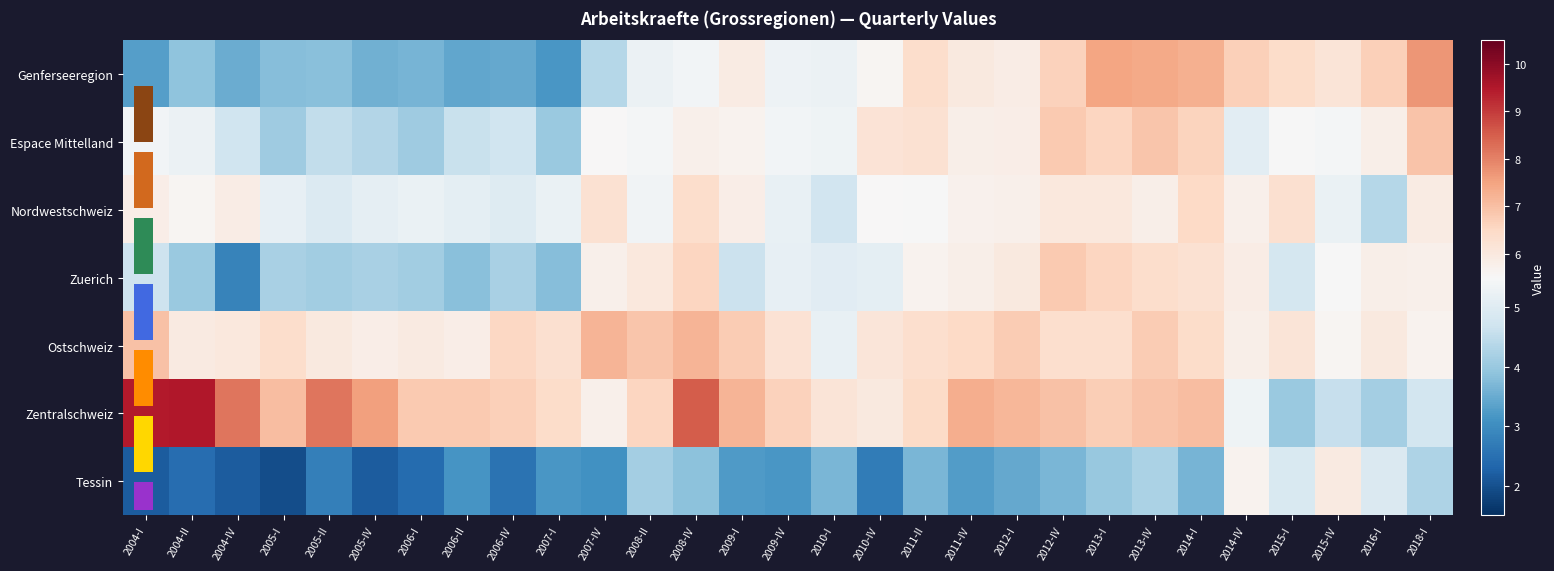

At which label is Espace Mittelland closest to 5?

2014-IV